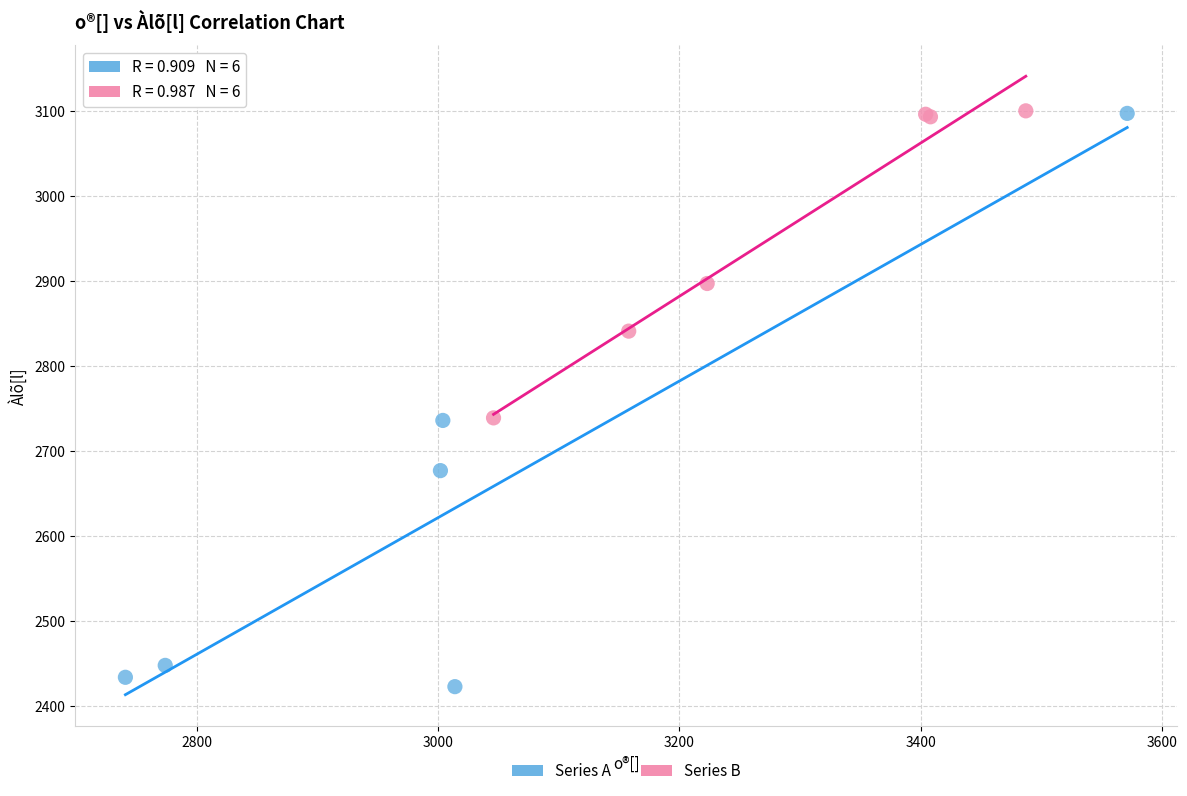

Which series contains the lowest Y value?

Series A